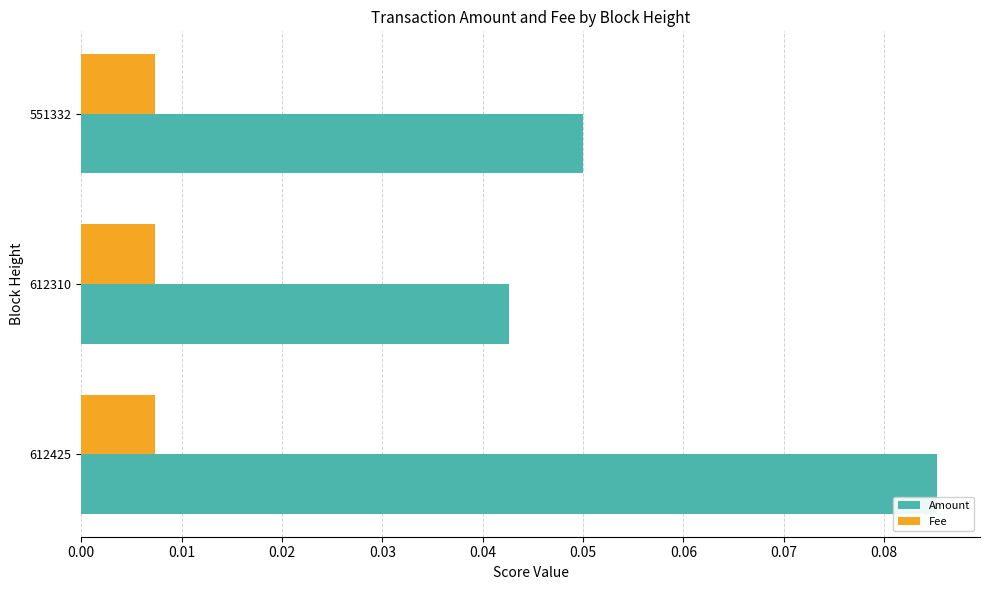

How many Amount values are between 0 and 1?

3